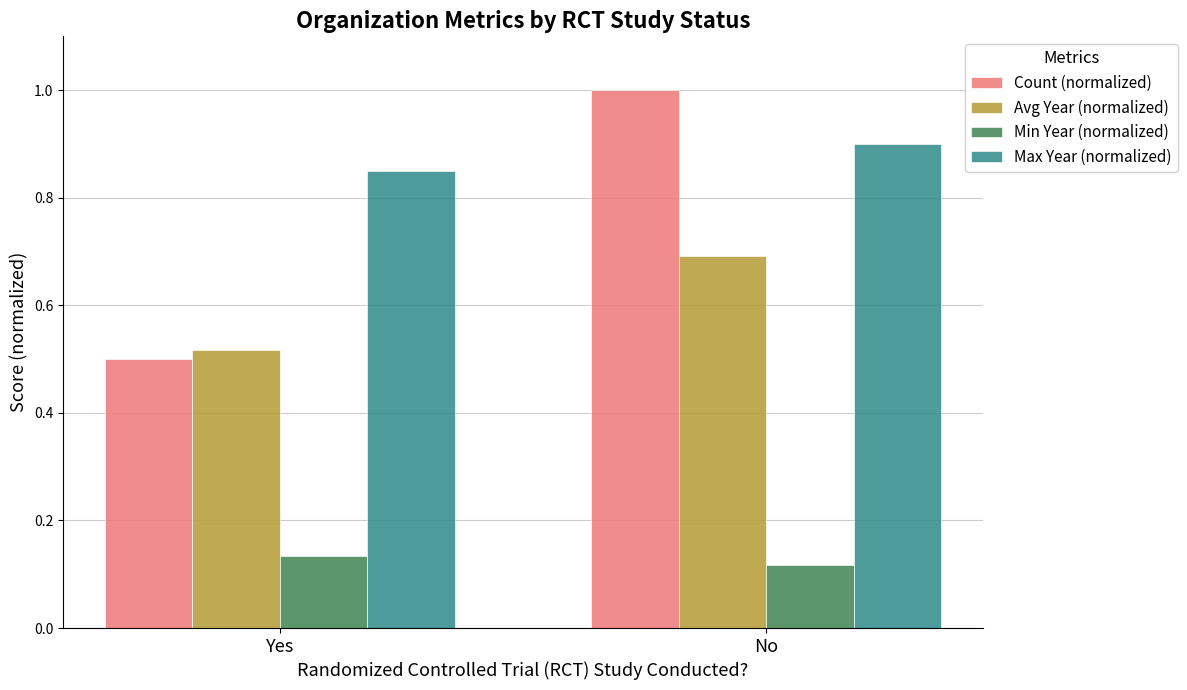

How many bars are there in total?

8